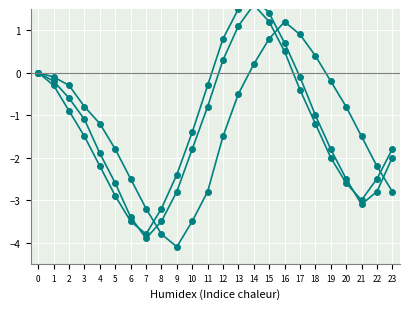

The Series B series shows -2.8 at 9. True or false?

True